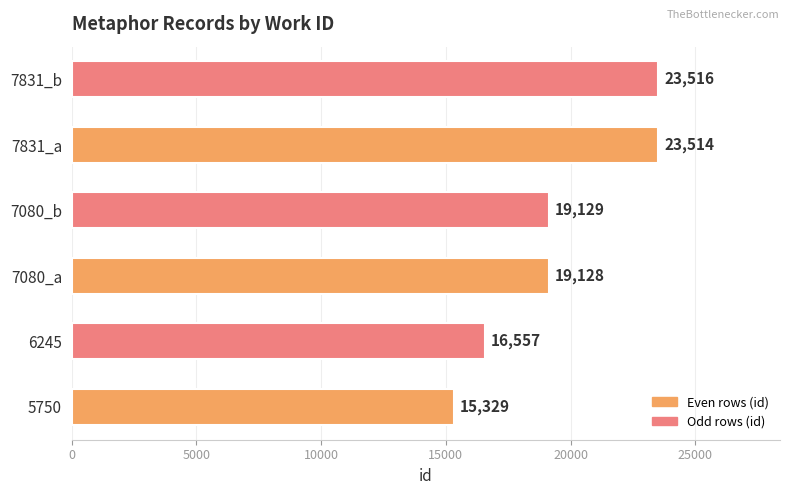

List the labels in order of value, smallest first.

5750, 6245, 7080_a, 7080_b, 7831_a, 7831_b